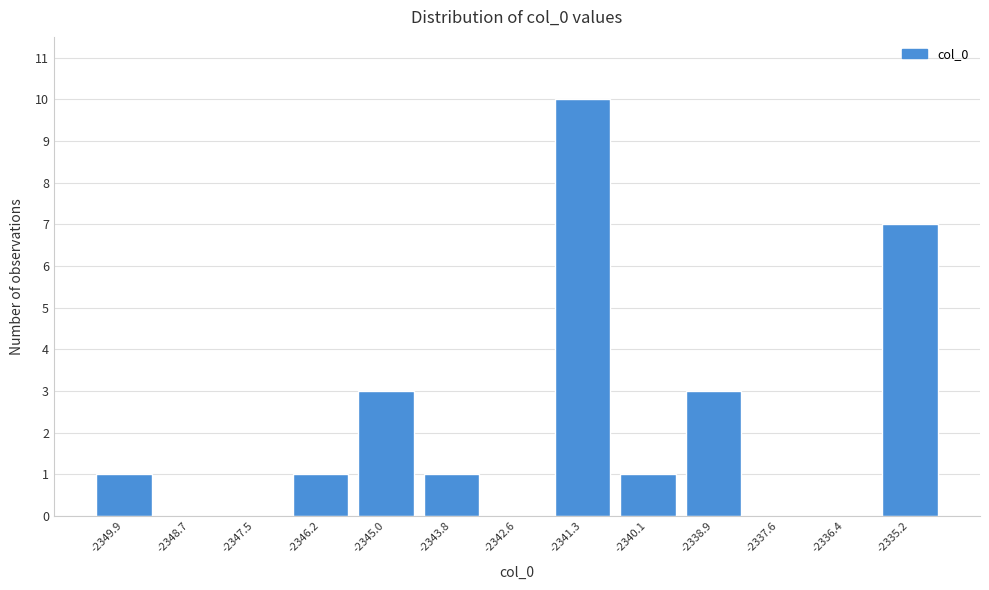

Reading left to right, extract all data points from this chart.

-2349.9=1	-2348.7=0	-2347.5=0	-2346.2=1	-2345.0=3	-2343.8=1	-2342.6=0	-2341.3=10	-2340.1=1	-2338.9=3	-2337.6=0	-2336.4=0	-2335.2=7